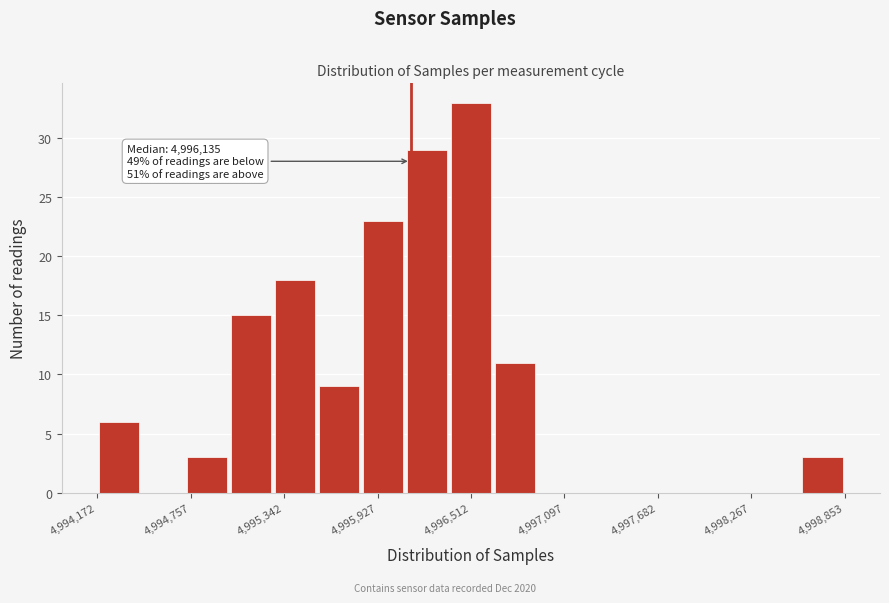

Read against the x-axis, roughly where is the centre of the tallest bar?

4996500